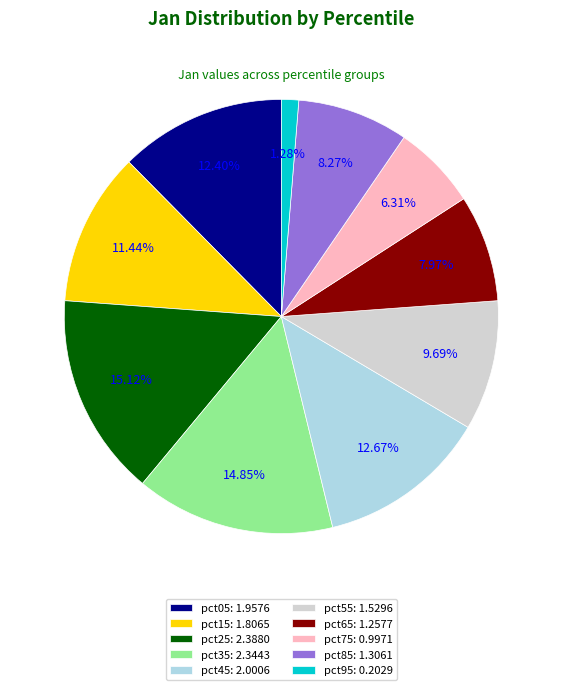

Does pct35: 2.3443 account for over 50% of the chart?

No